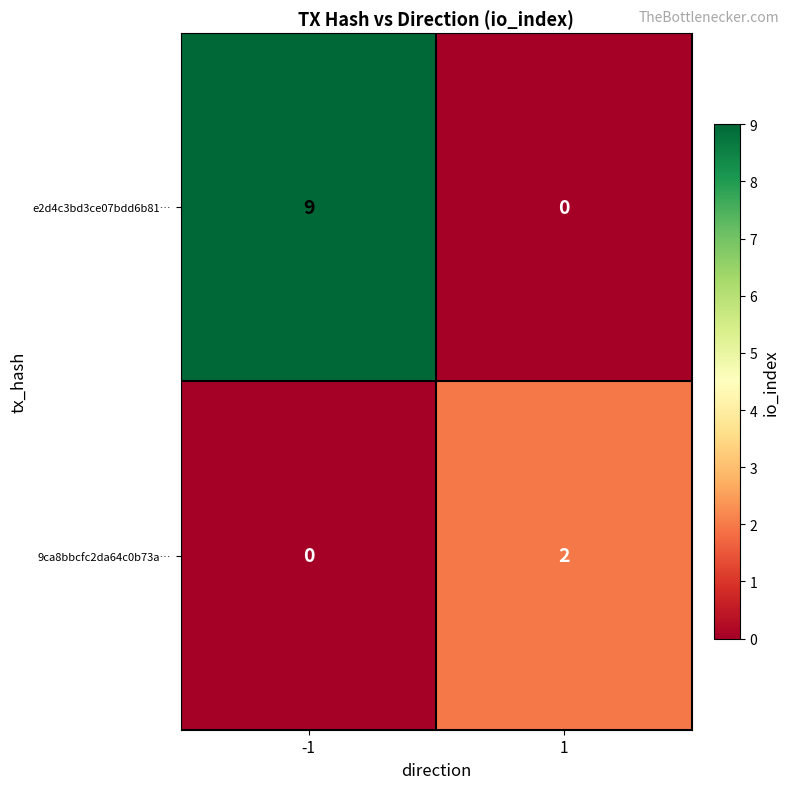

How many positive values does the 9ca8bbcfc2da64c0b73a… series have?

1